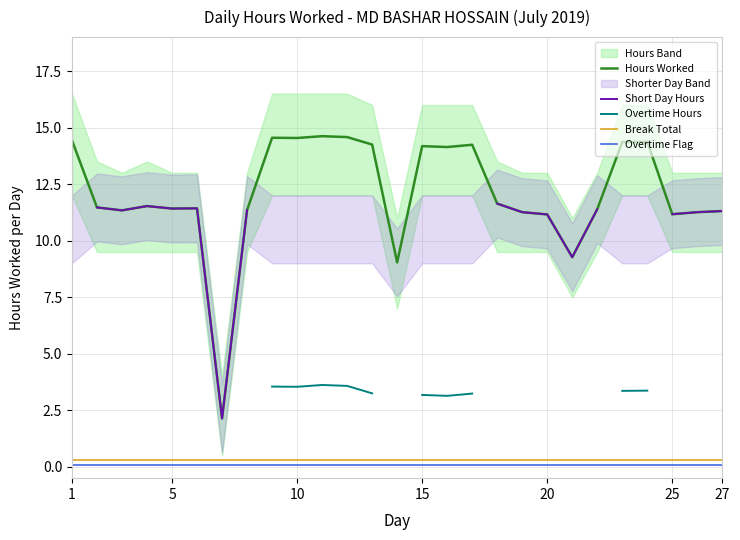

List the series in order of their peak value, highest first.

Hours Worked, Short Day Hours, Overtime Hours, Break Total, Overtime Flag